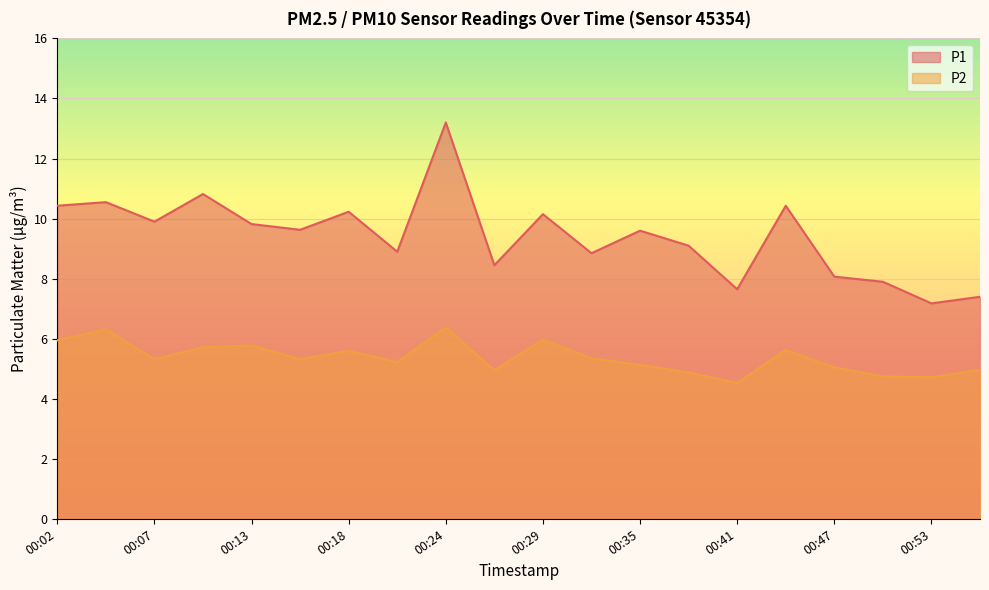

Between 00:44 and 00:53, which series saw the biggest shift?

P1